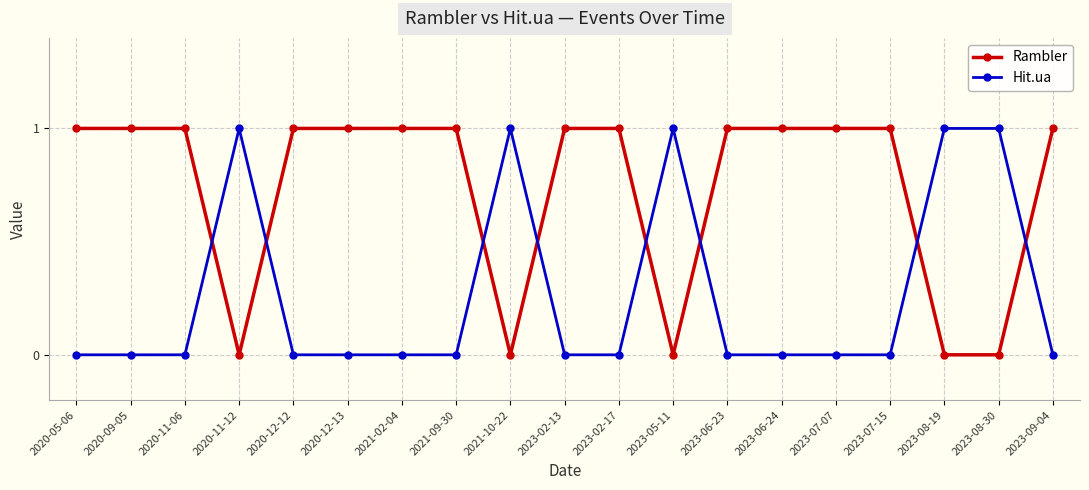

Is it true that Hit.ua equals 1 at 2020-11-12?

True